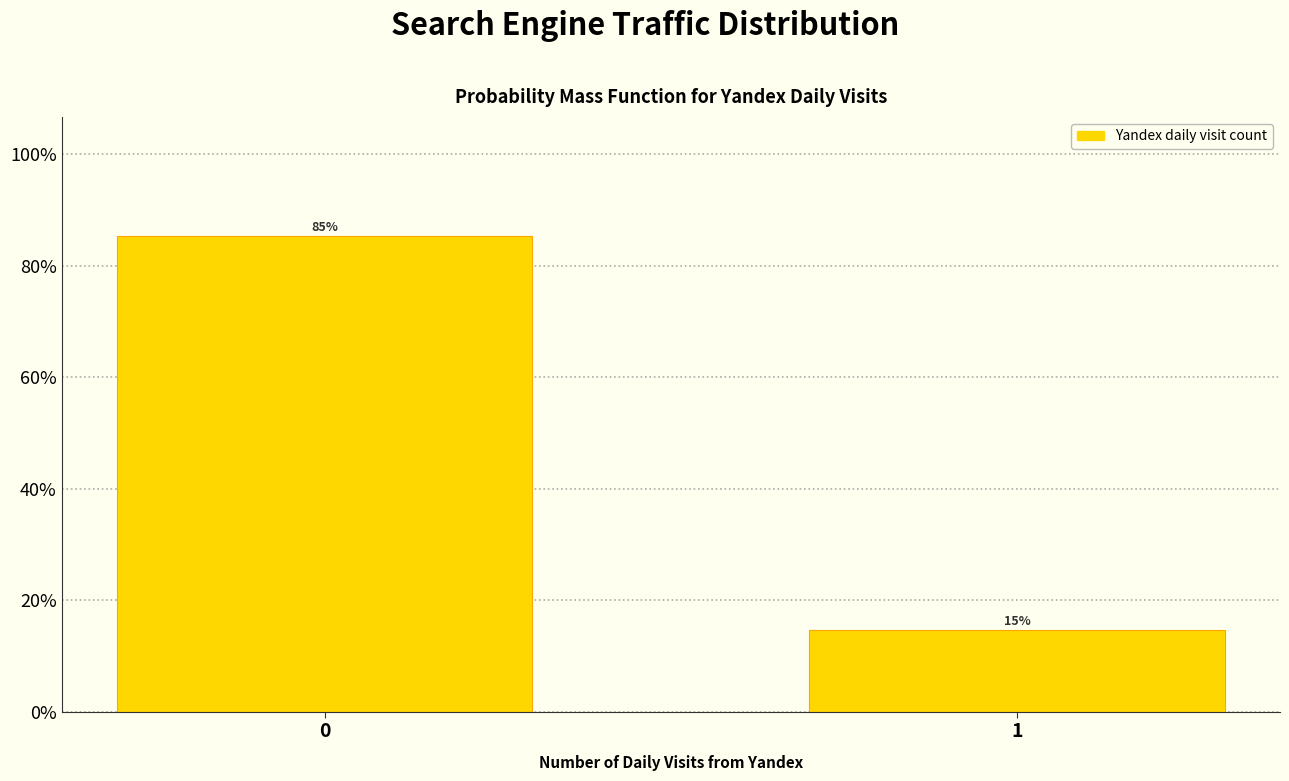

What is the smallest value displayed?

14.7